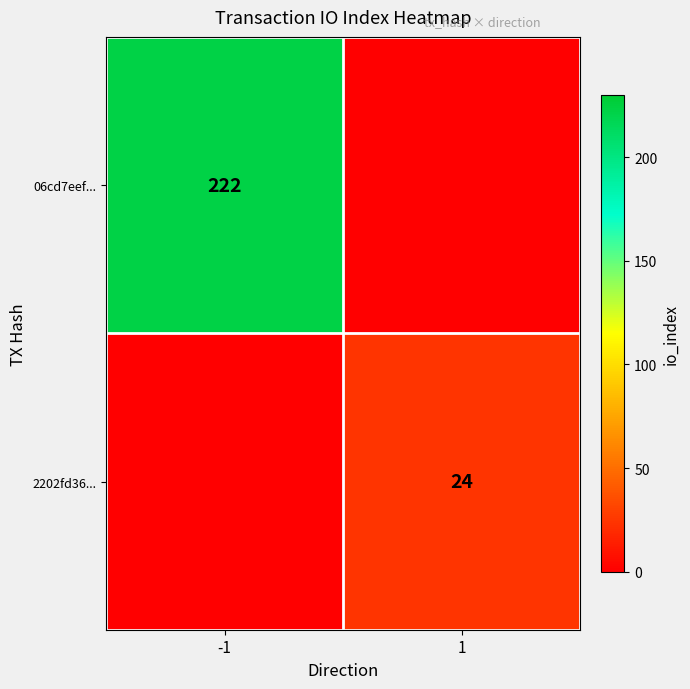

At which label is 2202fd36... closest to 12?

-1